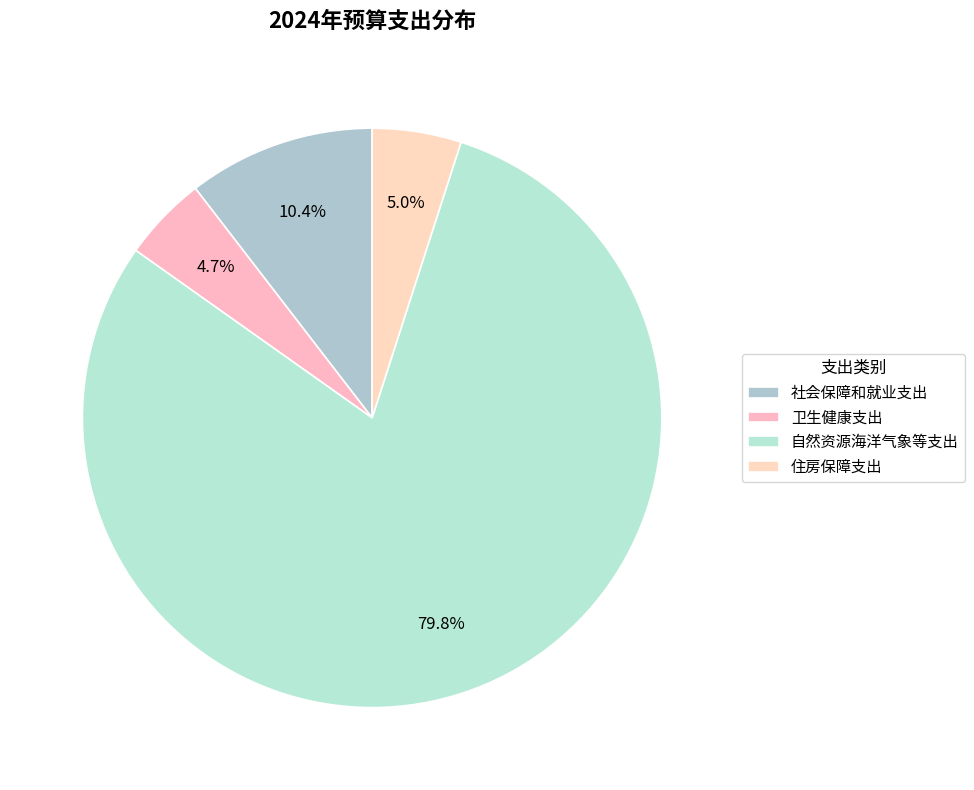

What is the change in value from 社会保障和就业支出 to 自然资源海洋气象等支出?

+359.0